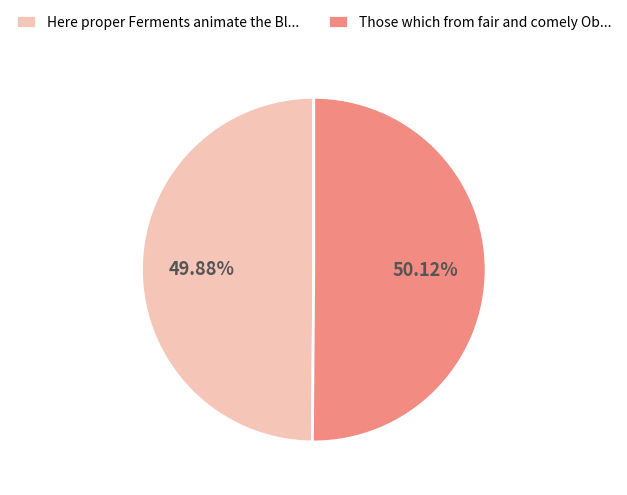

What is the ratio of the value at Those which from fair and comely Ob... to the value at Here proper Ferments animate the Bl...?

1.0